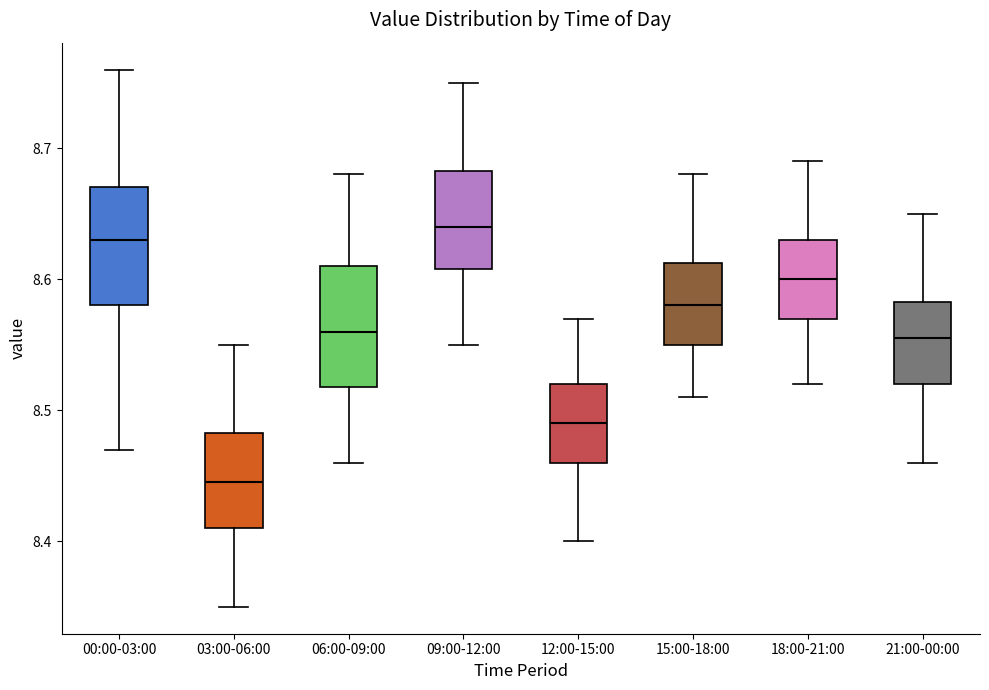

Where does the lower whisker of the box for 09:00-12:00 end on the y-axis? The values are not printed on the chart, so give them approximately, as read against the axis.

8.55